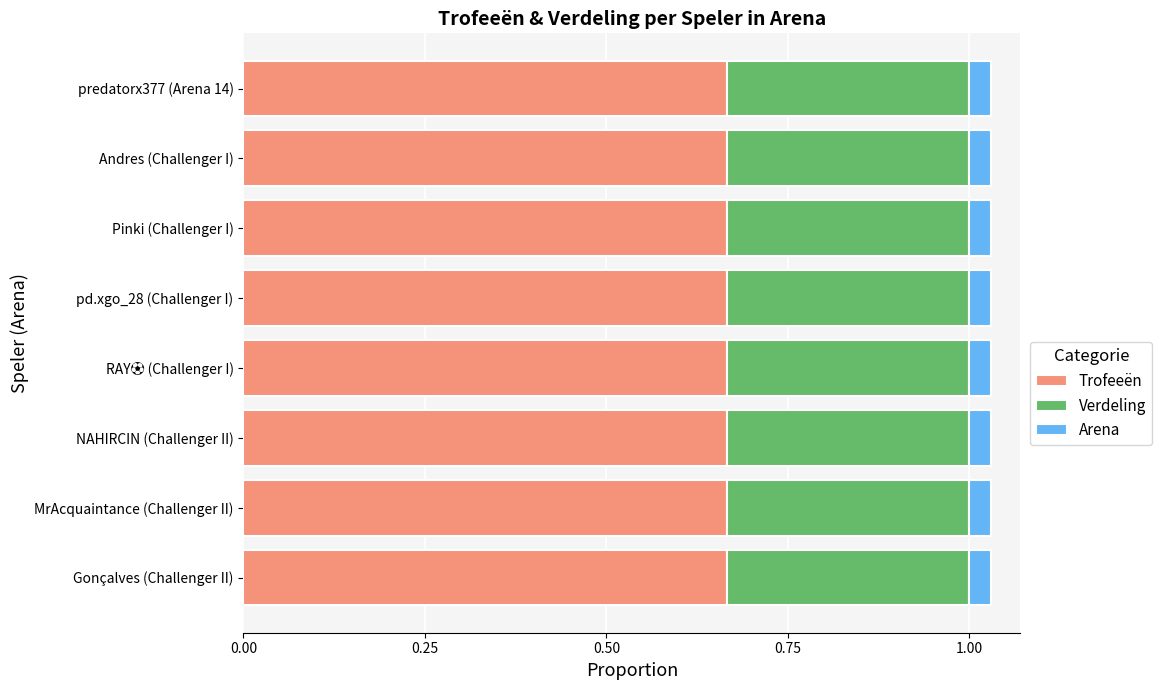

What is the total value across all series at predatorx377 (Arena 14)?

1.0